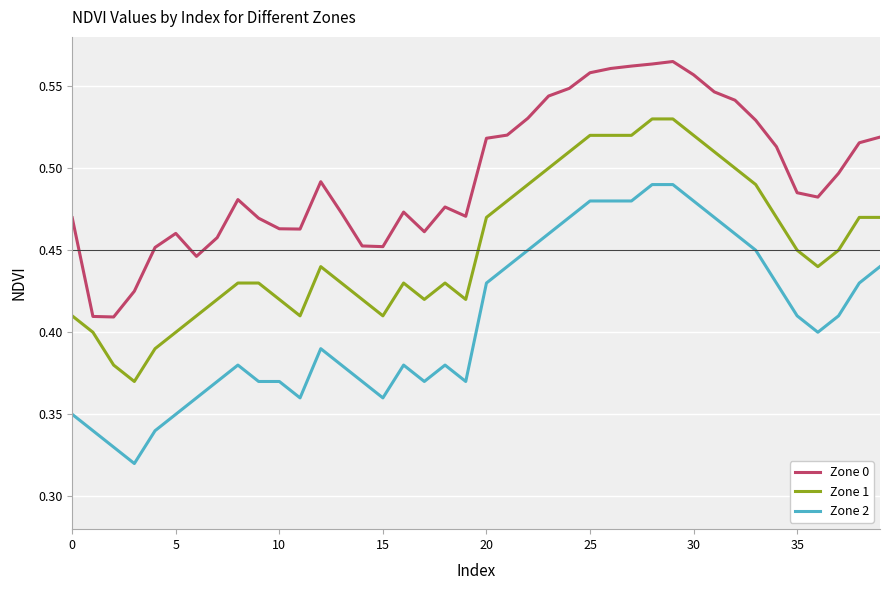

True or false: Zone 0 and Zone 1 intersect in this chart.

False